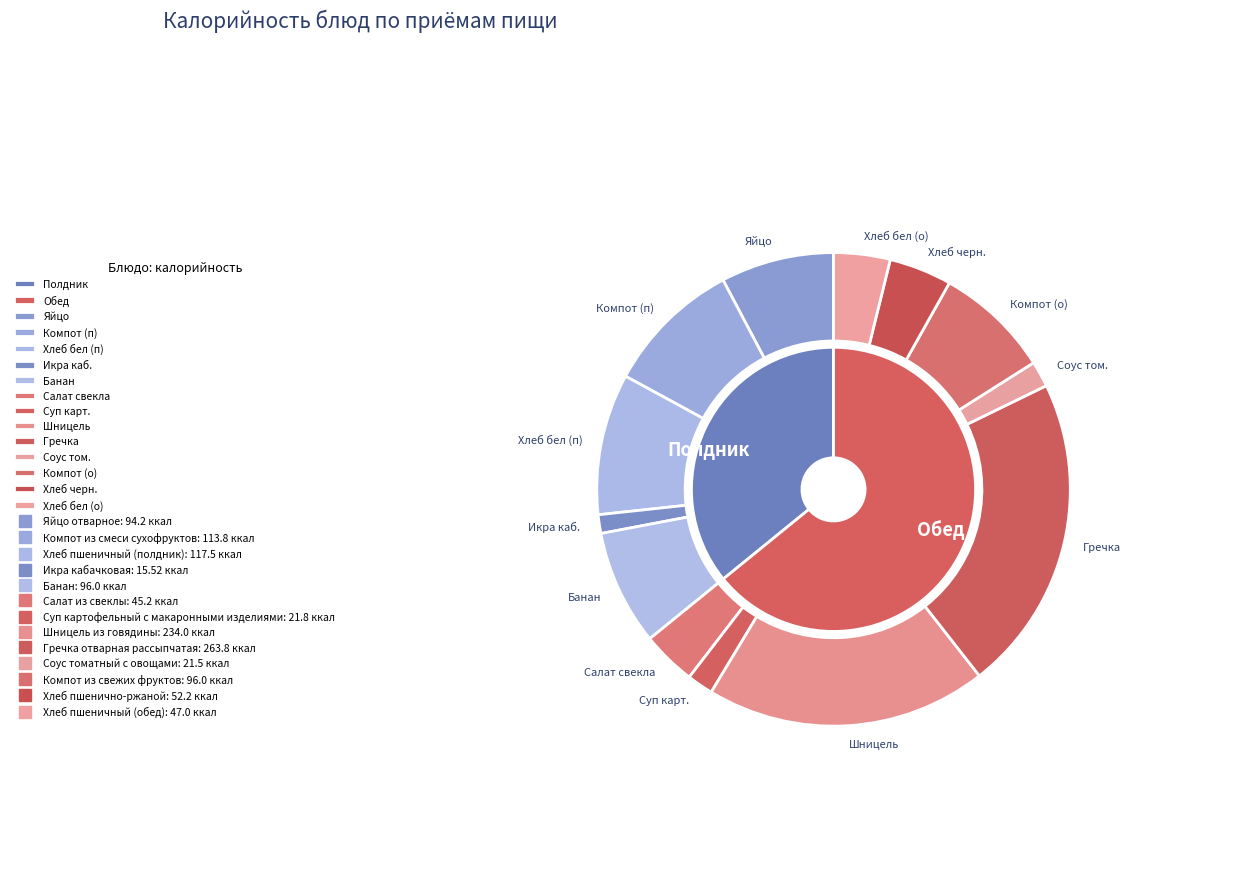

Which has a higher value, Банан or Гречка отварная рассыпчатая?

Гречка отварная рассыпчатая